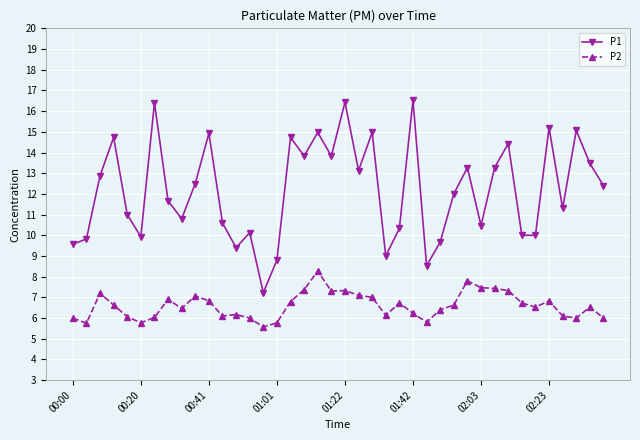

True or false: P1 and P2 cross at least once.

False